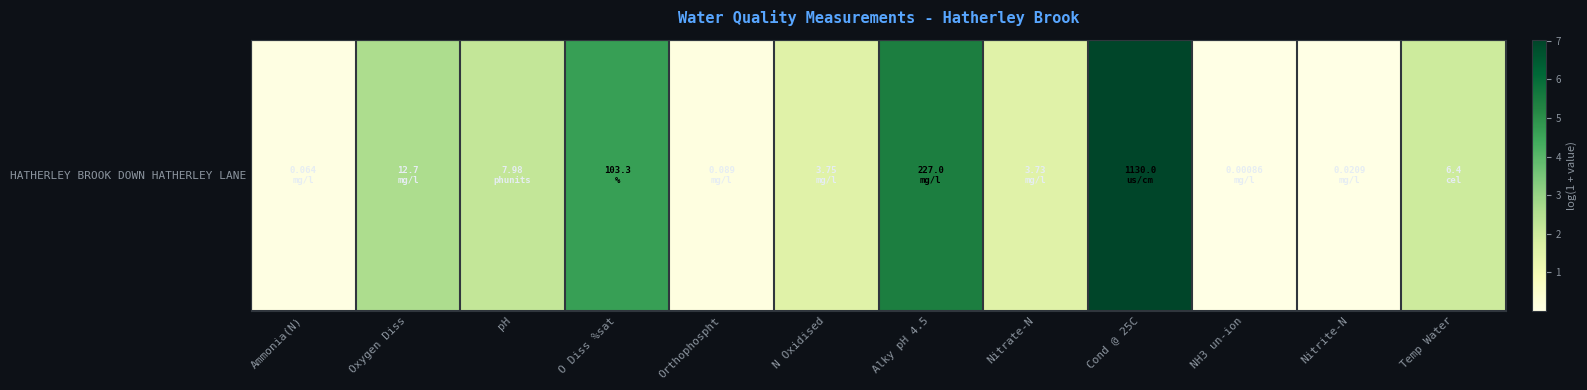

How many data points are less than 2?

6